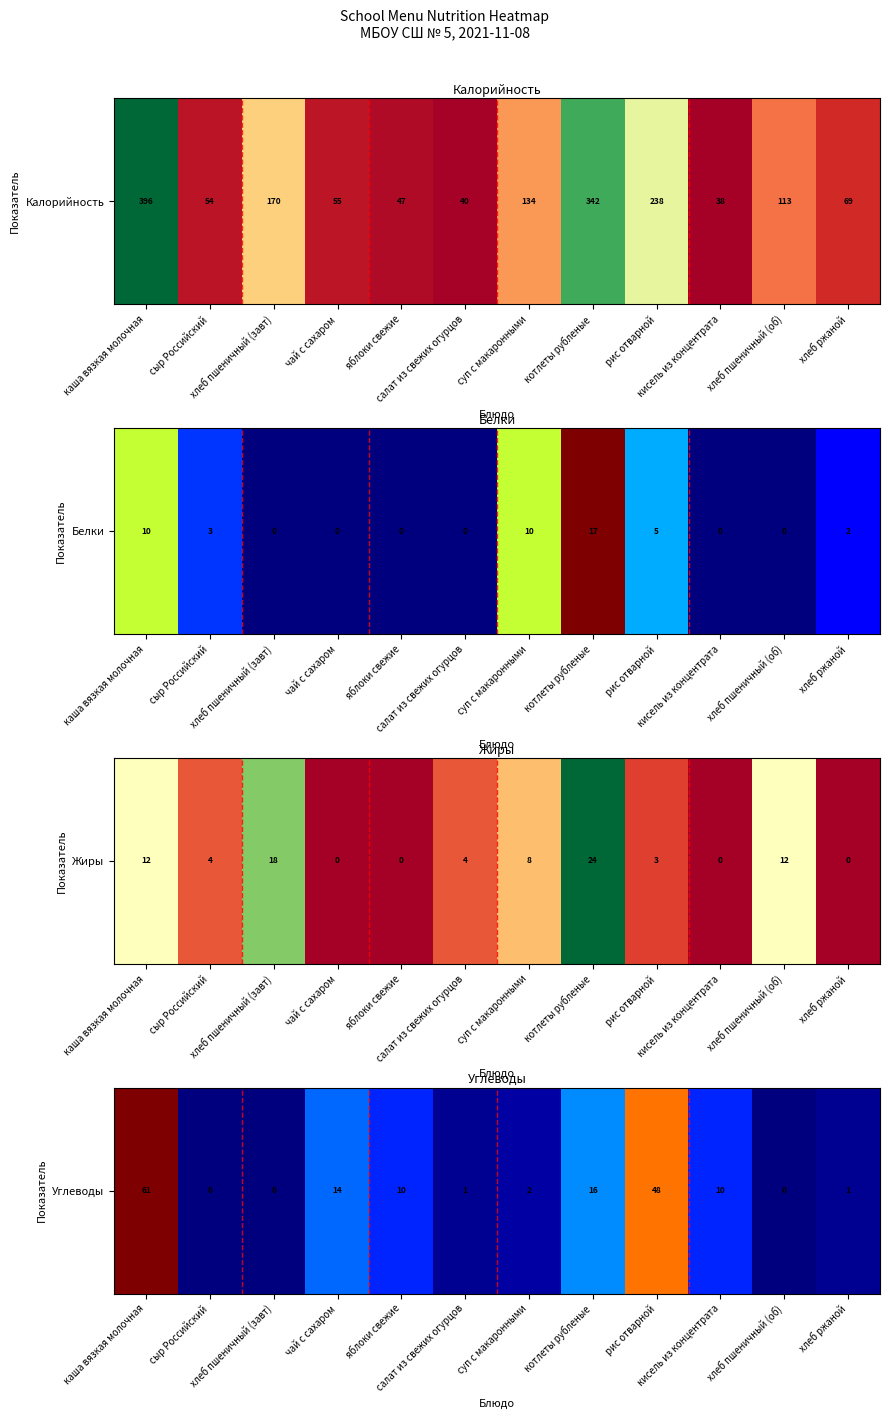

Where is the data nearest to the value 0?

сыр Российский